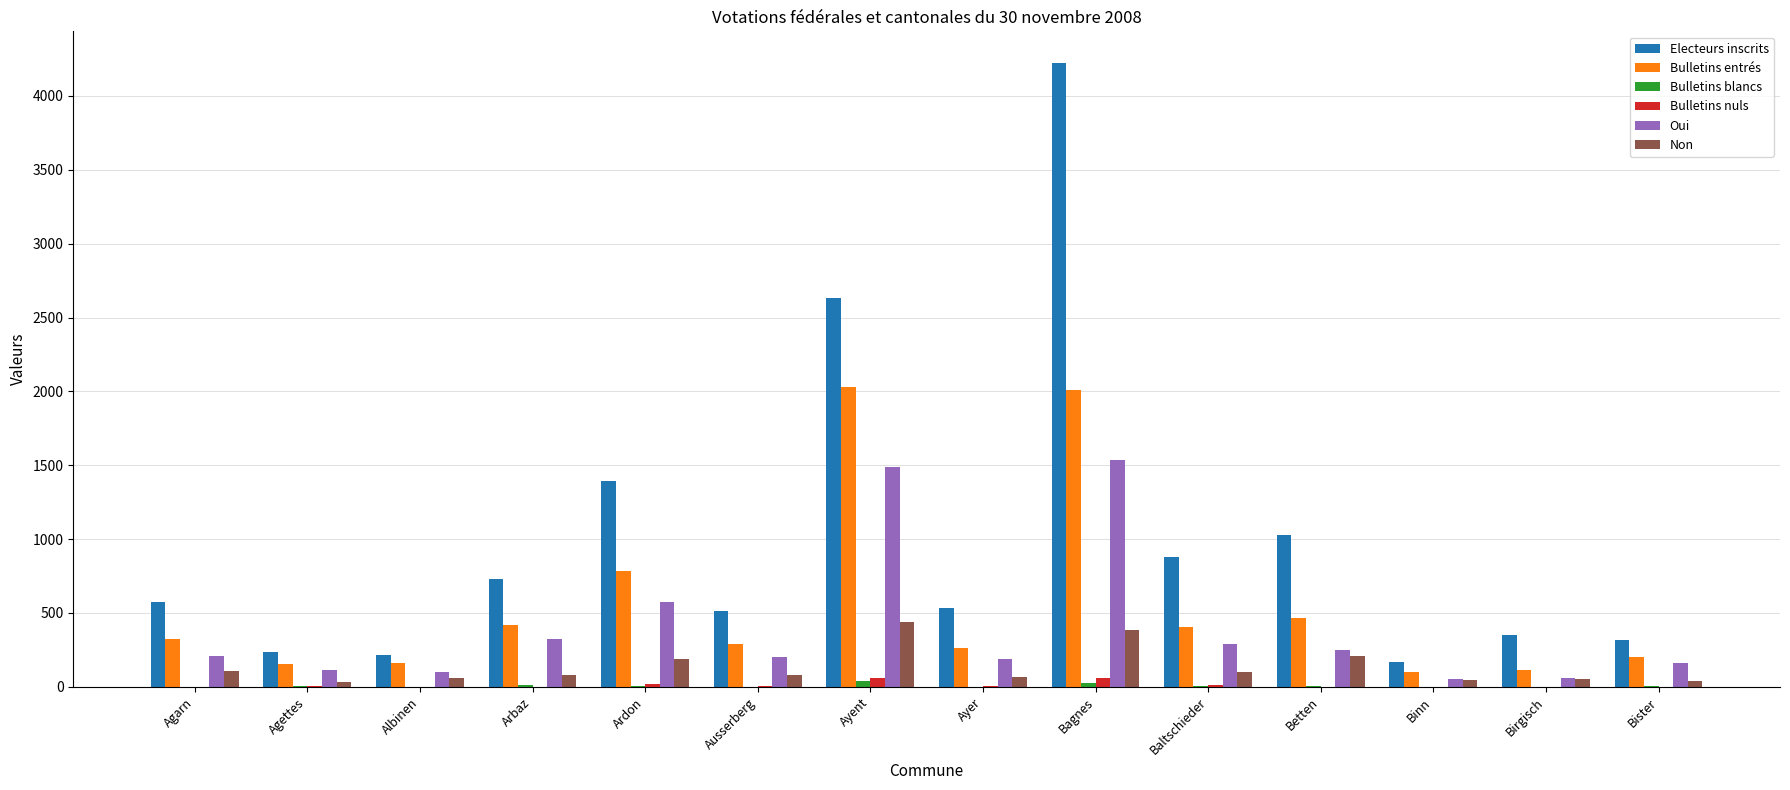

Is it true that Oui equals 327 at Arbaz?

True